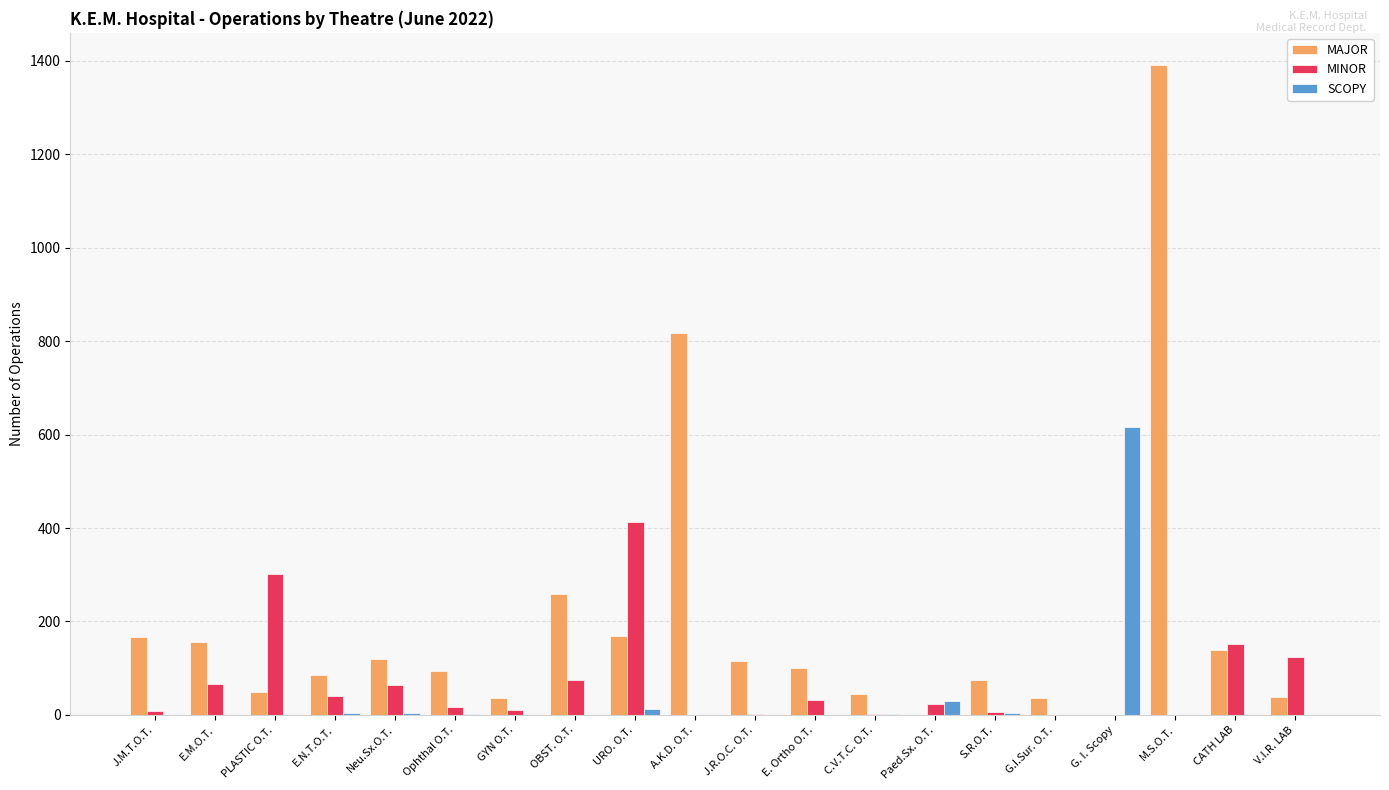

Where is MINOR nearest to the value 206?

CATH LAB